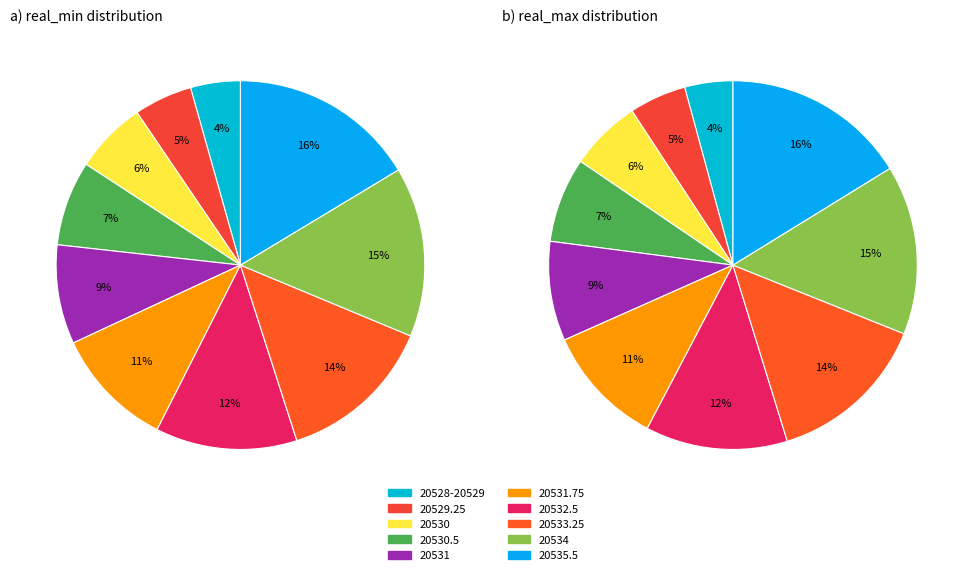

How many slices are in this pie chart?

10